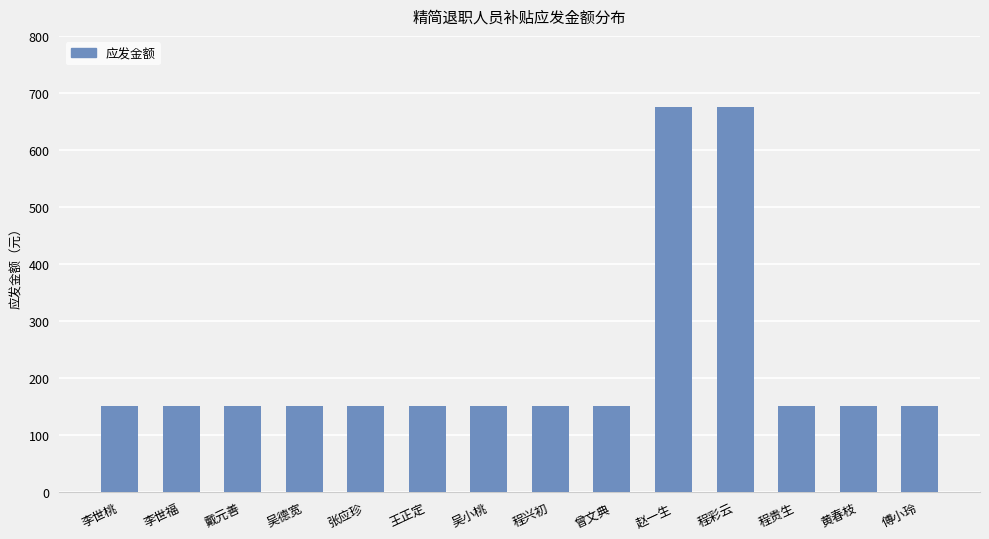

What is the minimum value shown in the chart?

150